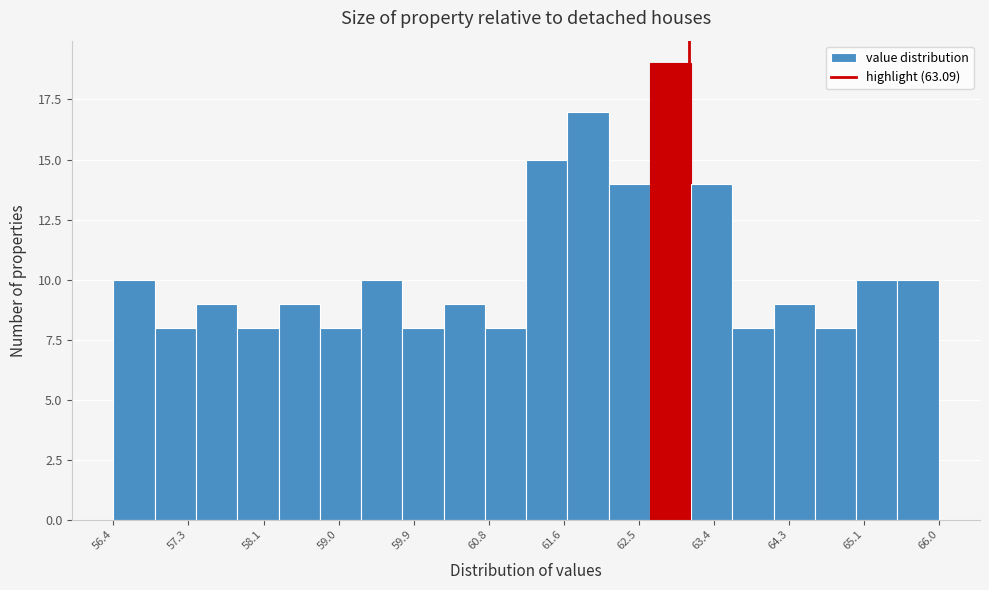

Reading left to right, list every bar in this chart as the range it spans on the x-axis followed by its height. Neither the bar edges nor the heights are printed on the chart, so give them approximately, as read against the axes.

56.40 to 56.88: 10
56.88 to 57.36: 8
57.36 to 57.84: 9
57.84 to 58.32: 8
58.32 to 58.80: 9
58.80 to 59.28: 8
59.28 to 59.76: 10
59.76 to 60.24: 8
60.24 to 60.72: 9
60.72 to 61.20: 8
61.20 to 61.68: 15
61.68 to 62.16: 17
62.16 to 62.64: 14
62.64 to 63.12: 19
63.12 to 63.60: 14
63.60 to 64.08: 8
64.08 to 64.56: 9
64.56 to 65.04: 8
65.04 to 65.52: 10
65.52 to 66.00: 10